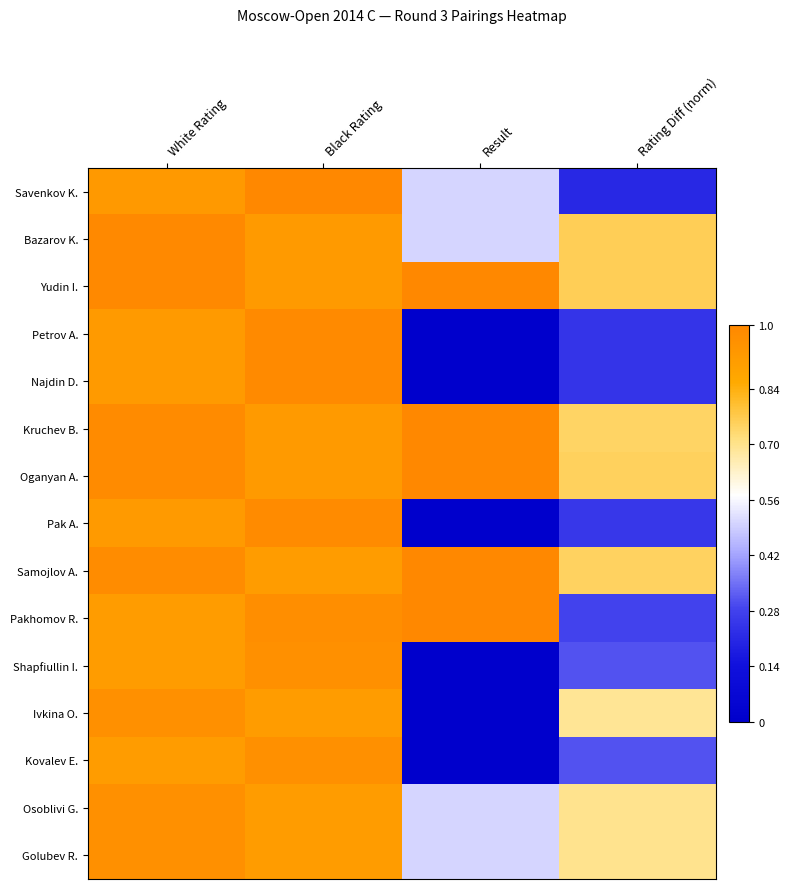

List the series in order of their peak value, highest first.

Savenkov K., Yudin I., Kruchev B., Oganyan A., Samojlov A., Pakhomov R., Bazarov K., Petrov A., Najdin D., Pak A., Shapfiullin I., Ivkina O., Kovalev E., Osoblivi G., Golubev R.